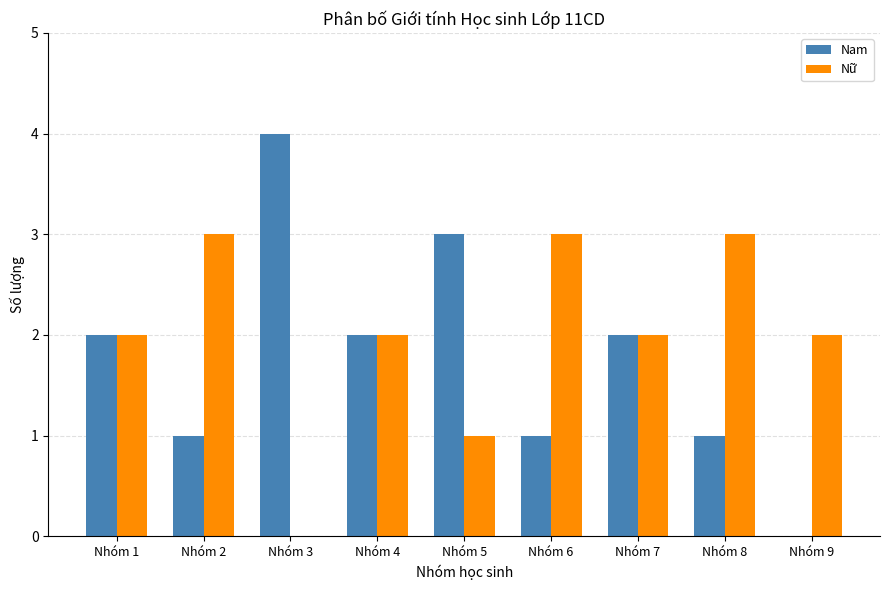

Is the value of Nữ at Nhóm 4 greater than the value of Nam at Nhóm 8?

Yes